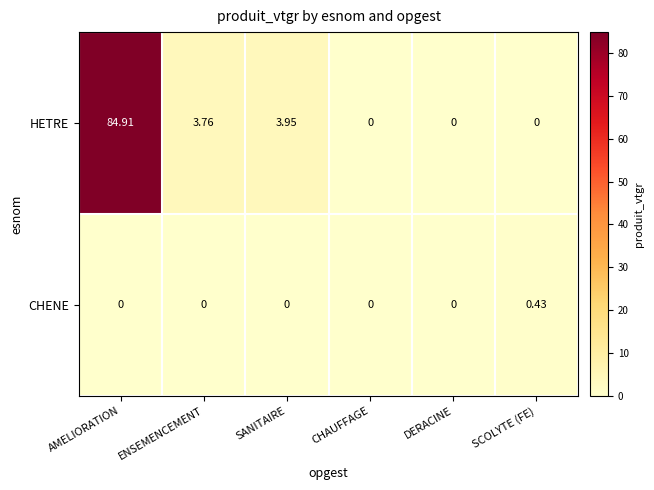

At SANITAIRE, list the series in order from smallest to largest.

CHENE, HETRE